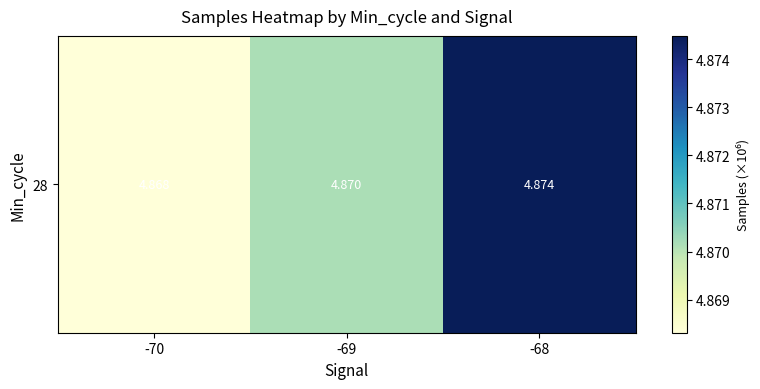

Reading left to right, extract all data points from this chart.

-70=4.9	-69=4.9	-68=4.9